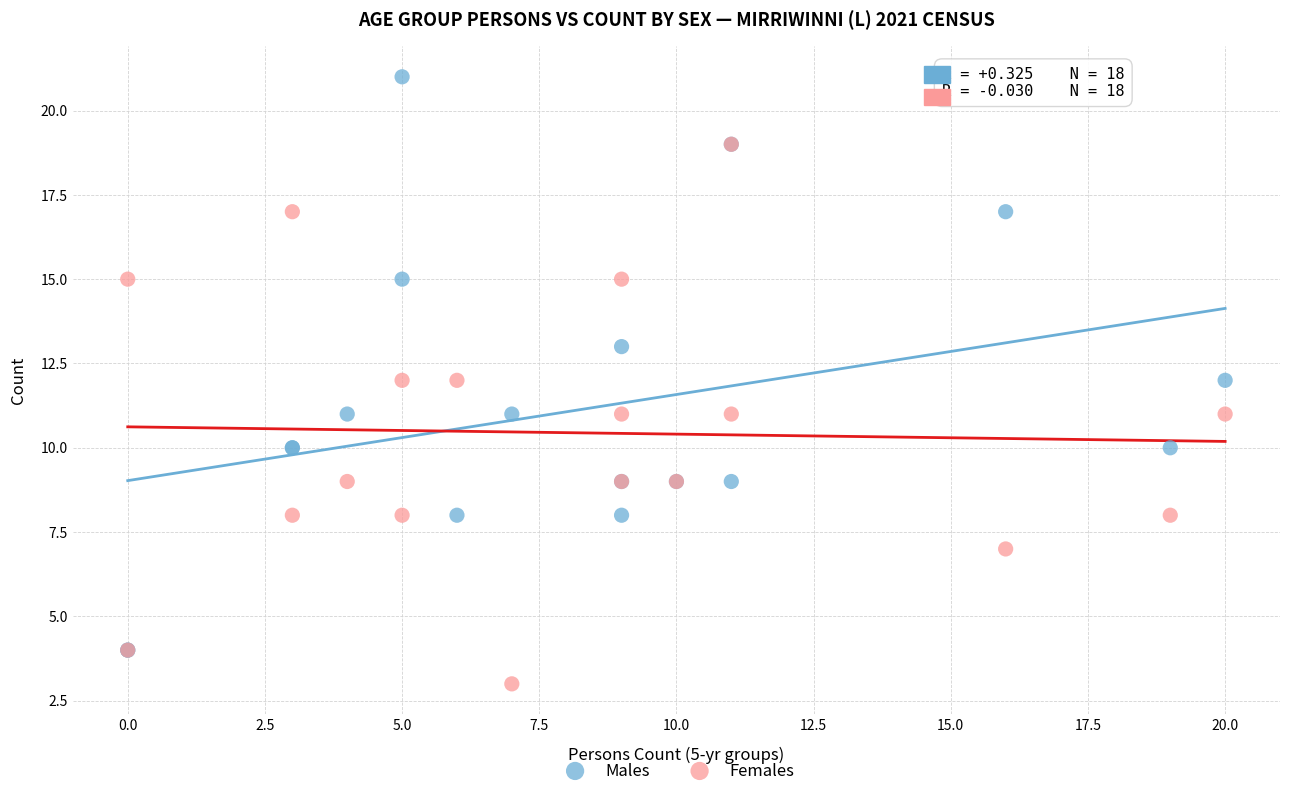

What are all the series names shown in the legend?

Males, Females